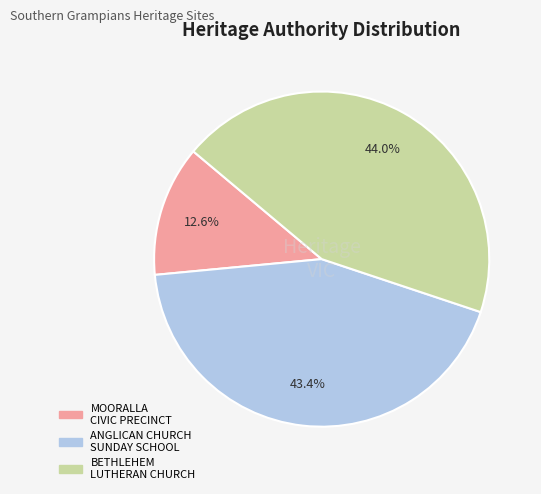

How many slices are in this pie chart?

3